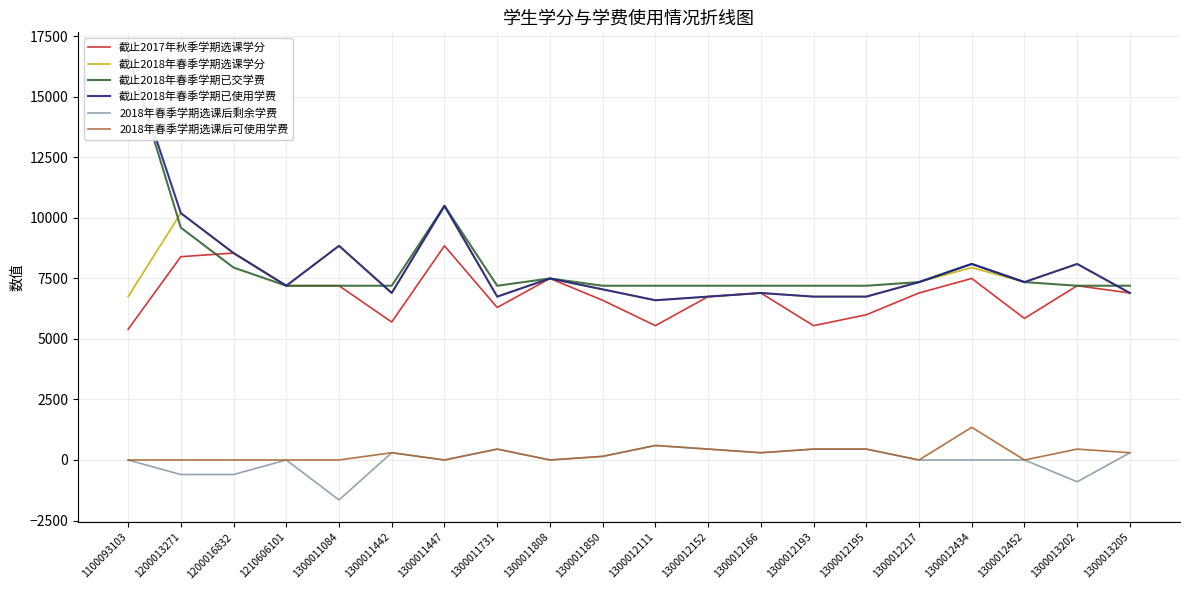

At which category does the chart reach its minimum across all series?

1300011084